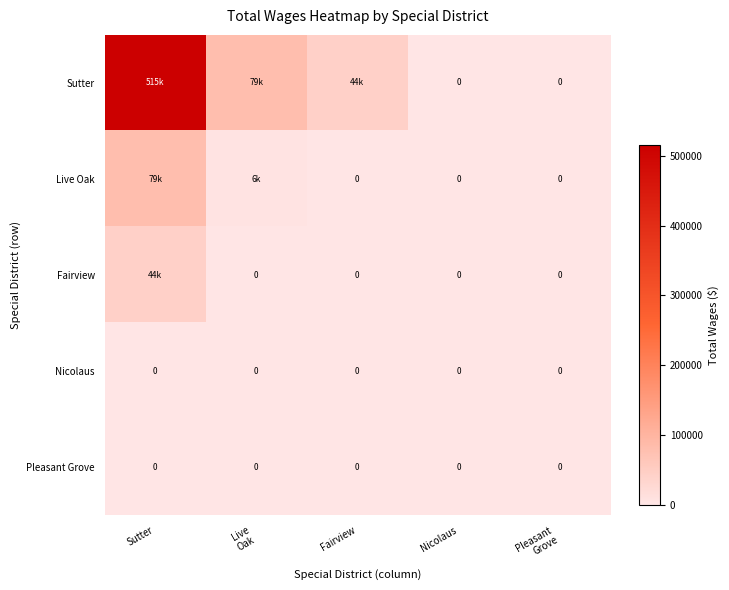

What is the difference between the maximum and minimum values in the Sutter series?

515275